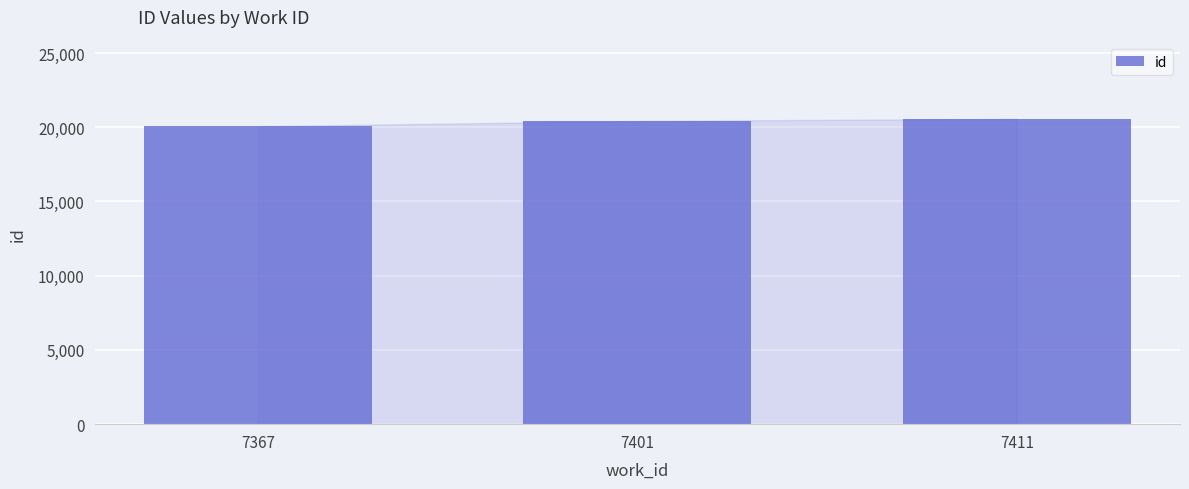

How many values are below 20427?

1